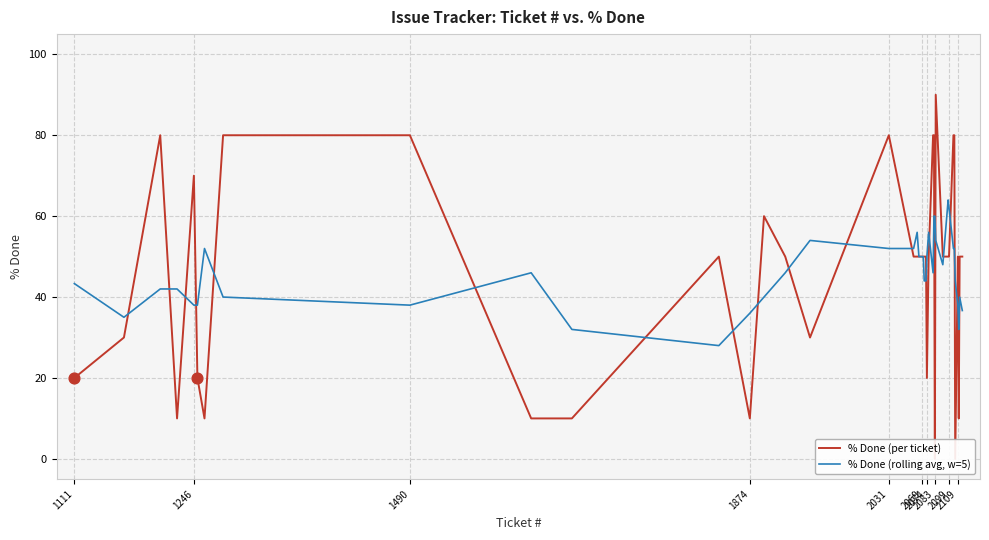

At how many categories does at least one series exceed 45?

32